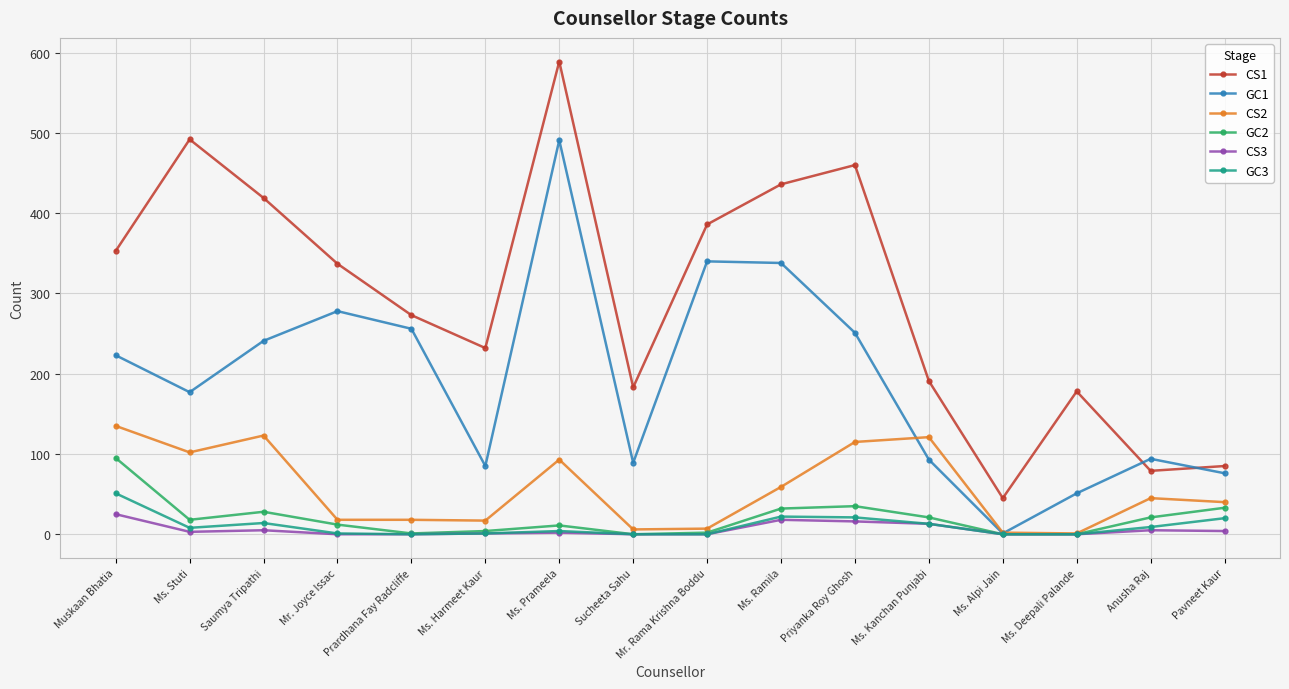

What is the difference between the maximum and second lowest values in the GC2 series?

95